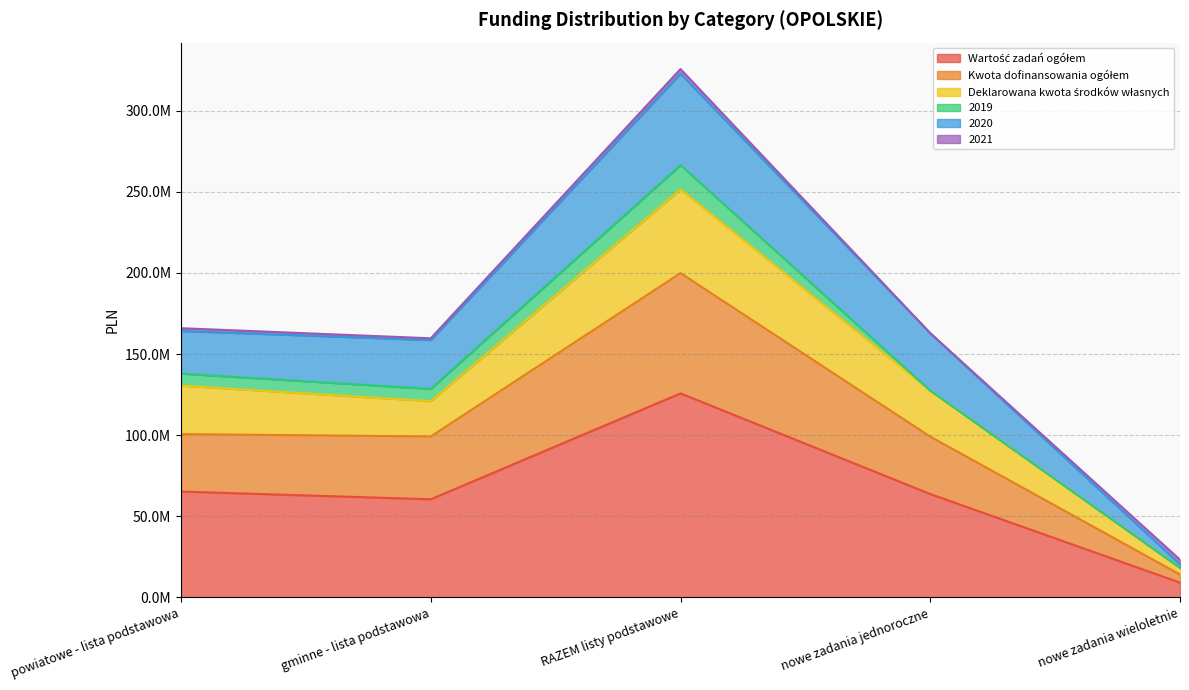

Does the chart have visible grid lines?

Yes